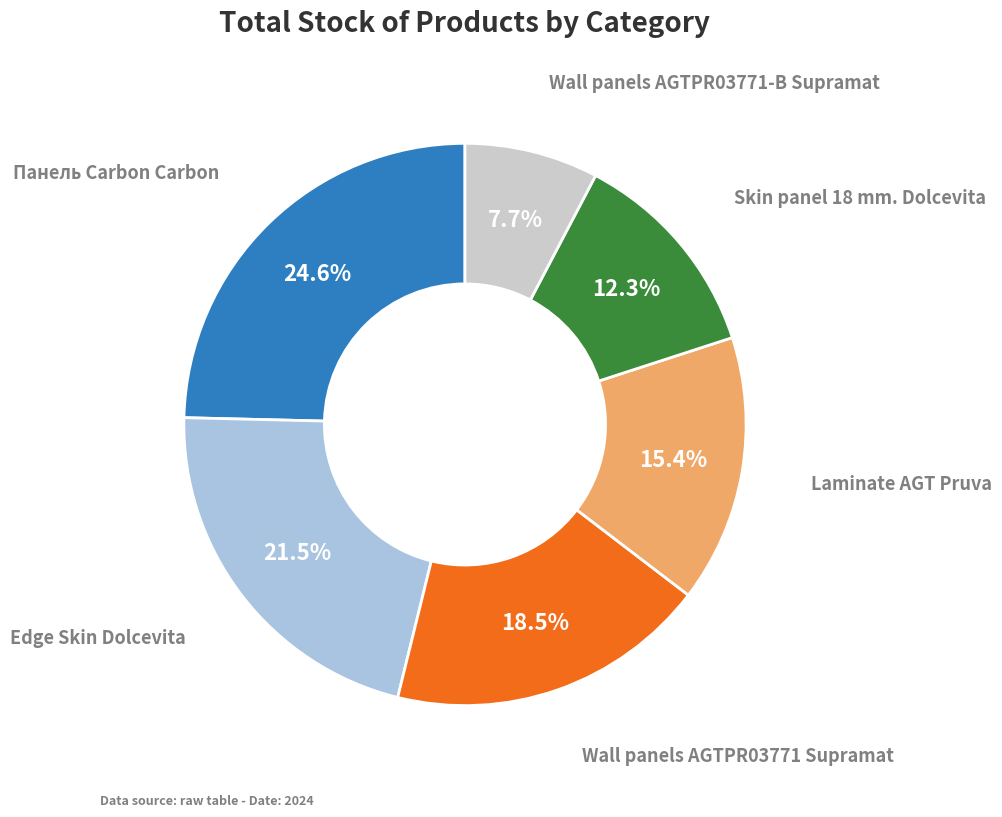

How many segments does this pie chart have?

6